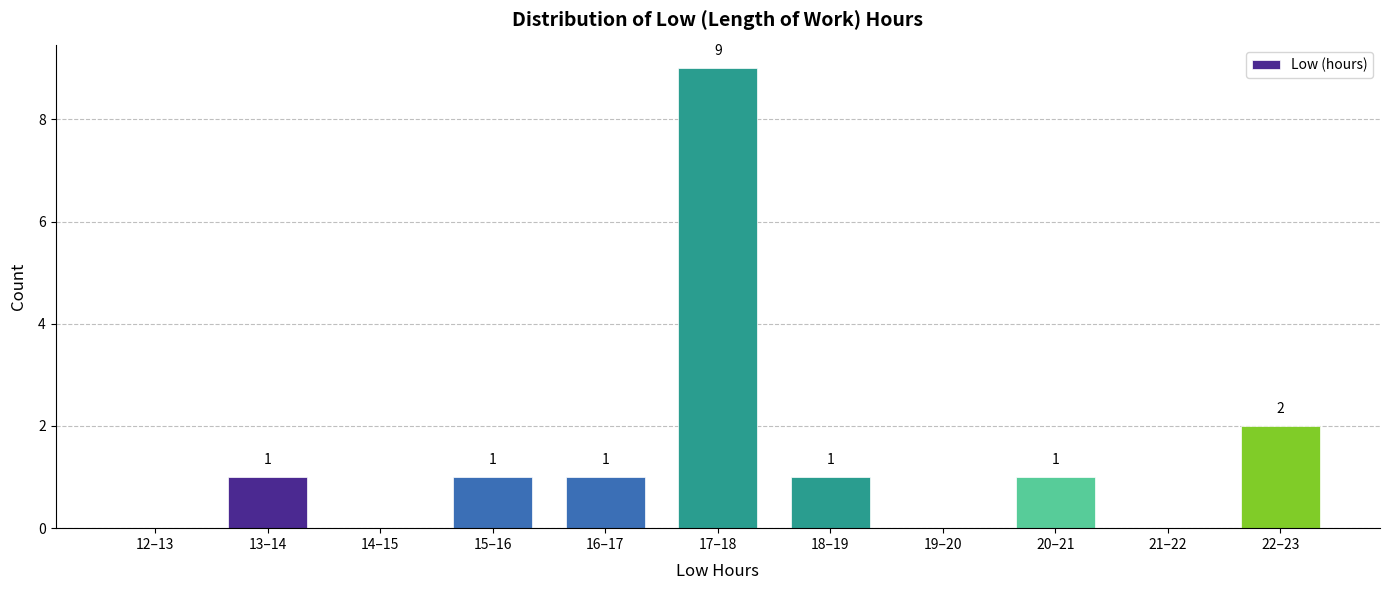

Reading left to right, what are all the values shown in this chart?

12–13=0	13–14=1	14–15=0	15–16=1	16–17=1	17–18=9	18–19=1	19–20=0	20–21=1	21–22=0	22–23=2